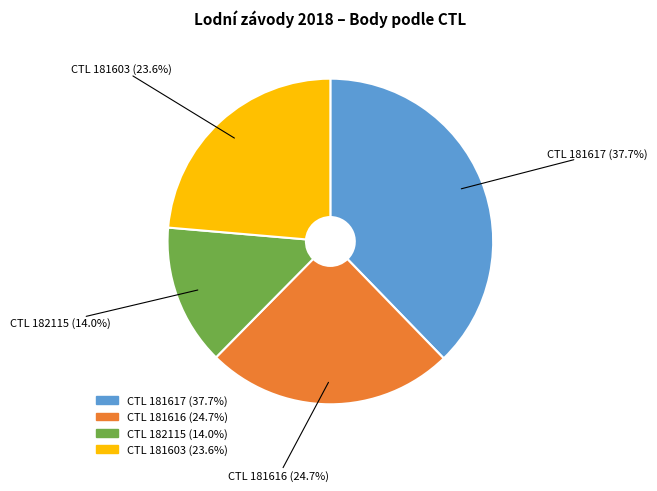

How many segments does this pie chart have?

4